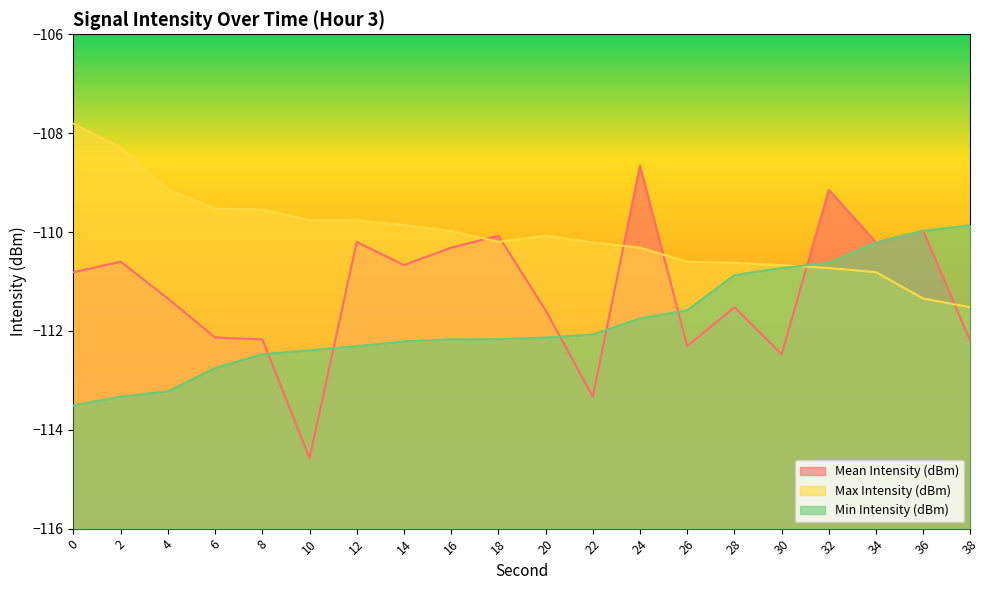

Where is the first local minimum for Mean Intensity (dBm)?

10